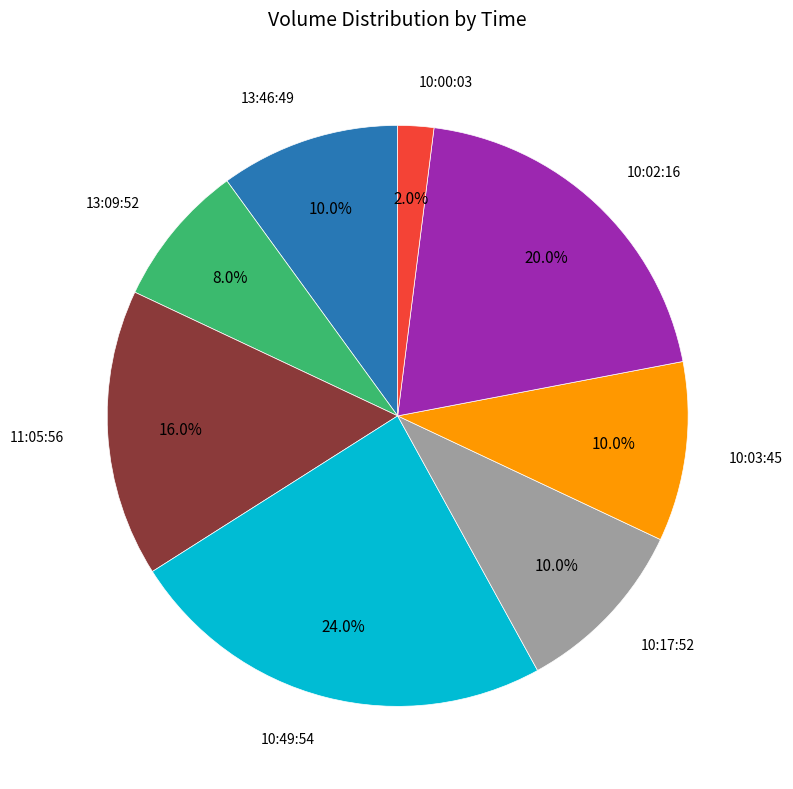

Is there a majority slice in this chart?

No